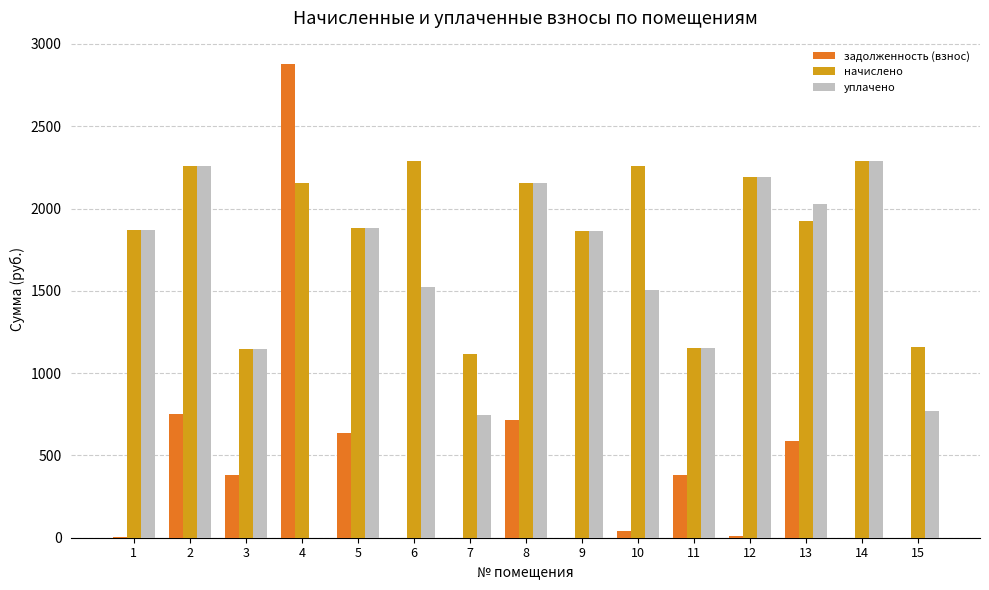

True or false: уплачено has a value of 1038.9 at 9.

False